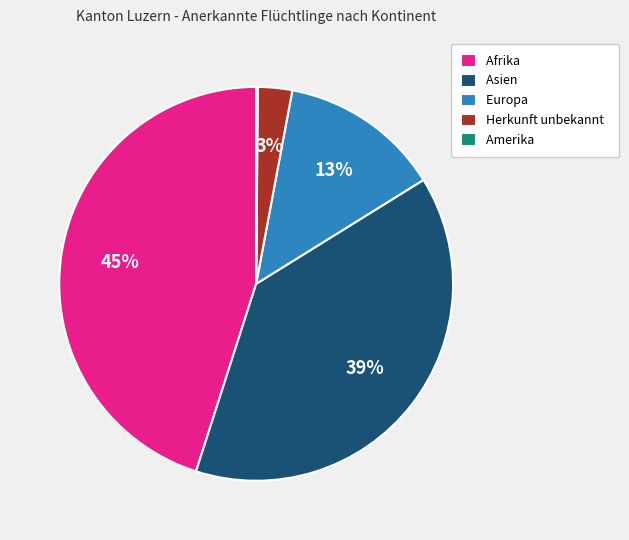

To the nearest percent, what is the difference between the largest and smallest slice percentages?

45%